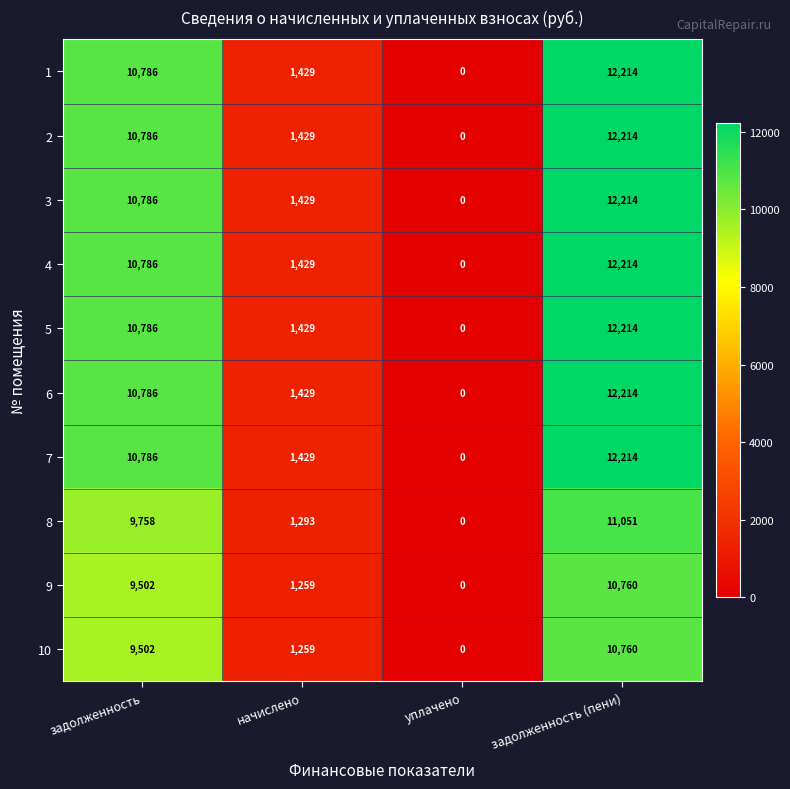

How many data points does each series have?

4